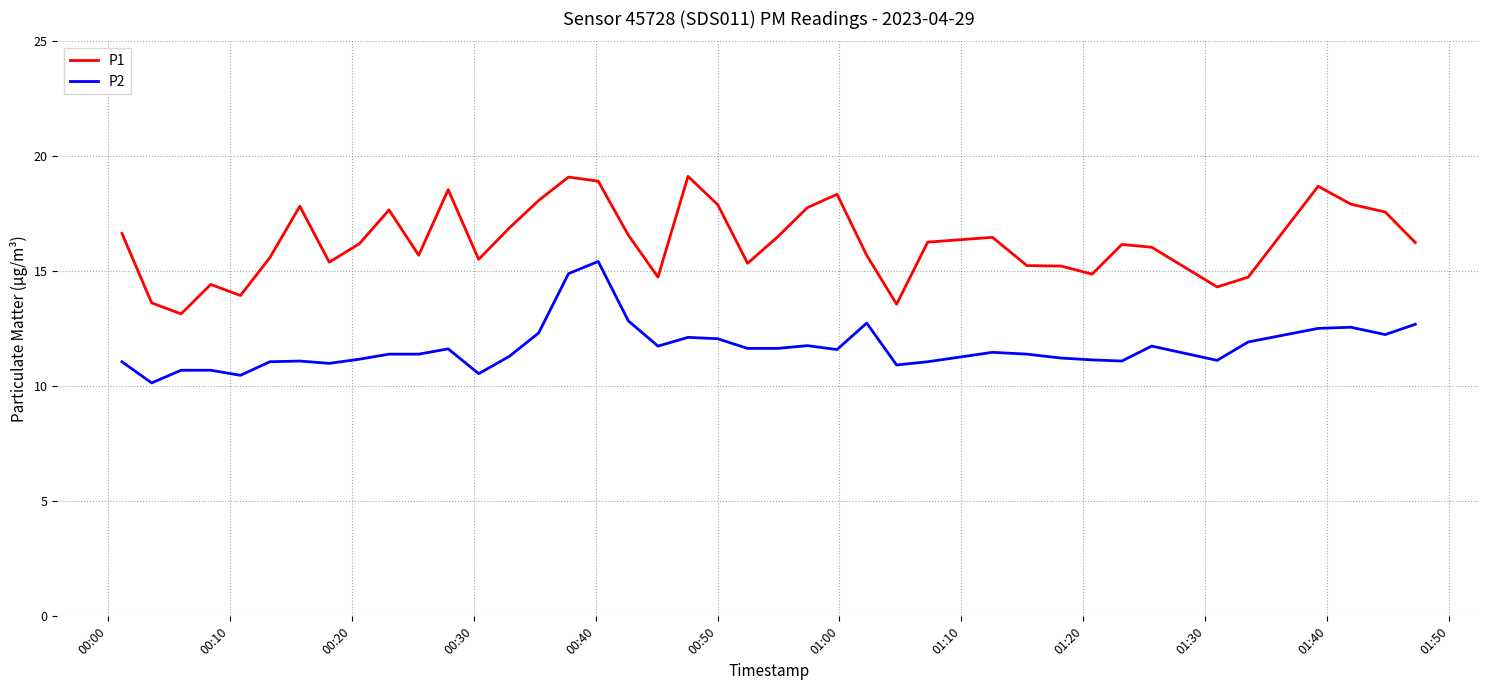

True or false: P2 has more than 1 interior local peaks.

True